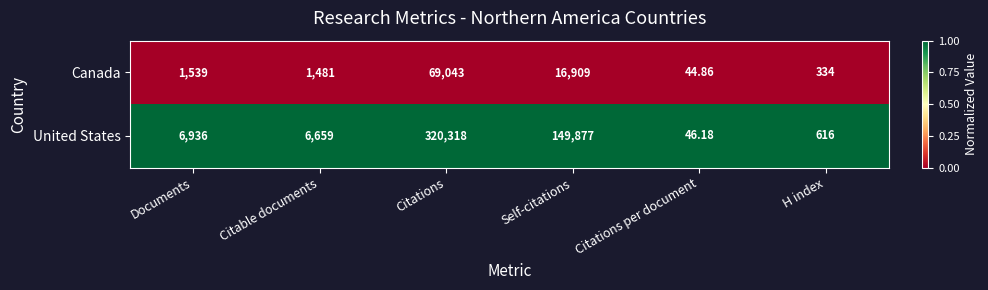

At which label does Canada reach its minimum?

Citations per document